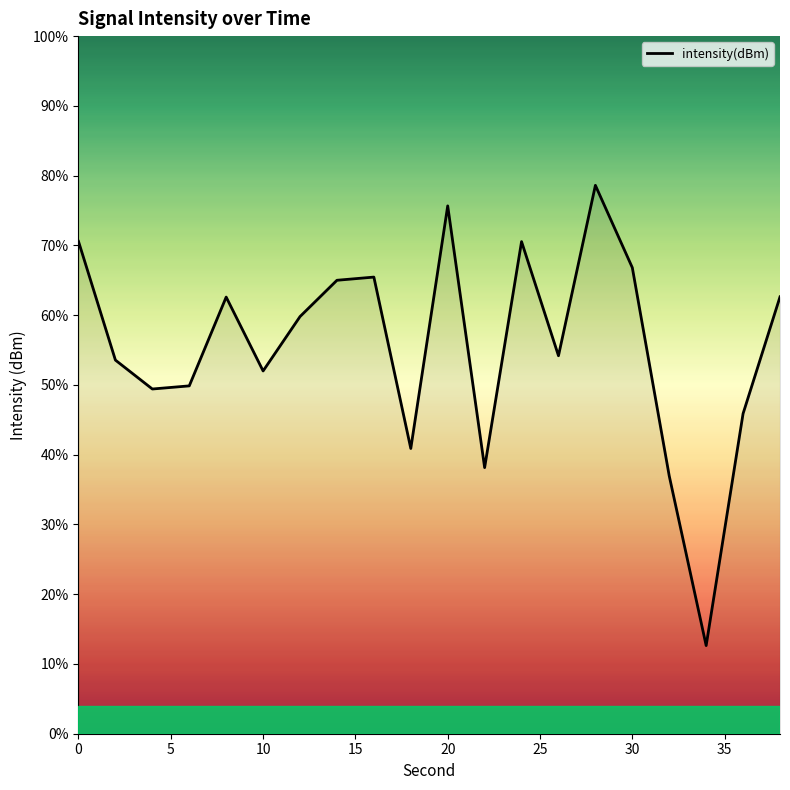

Where is the data nearest to the value -134?

36